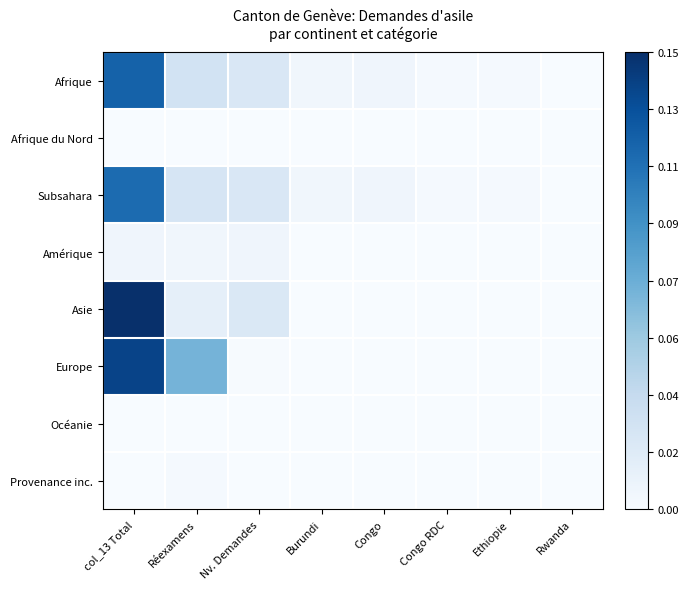

Count the number of categories in the chart.

8